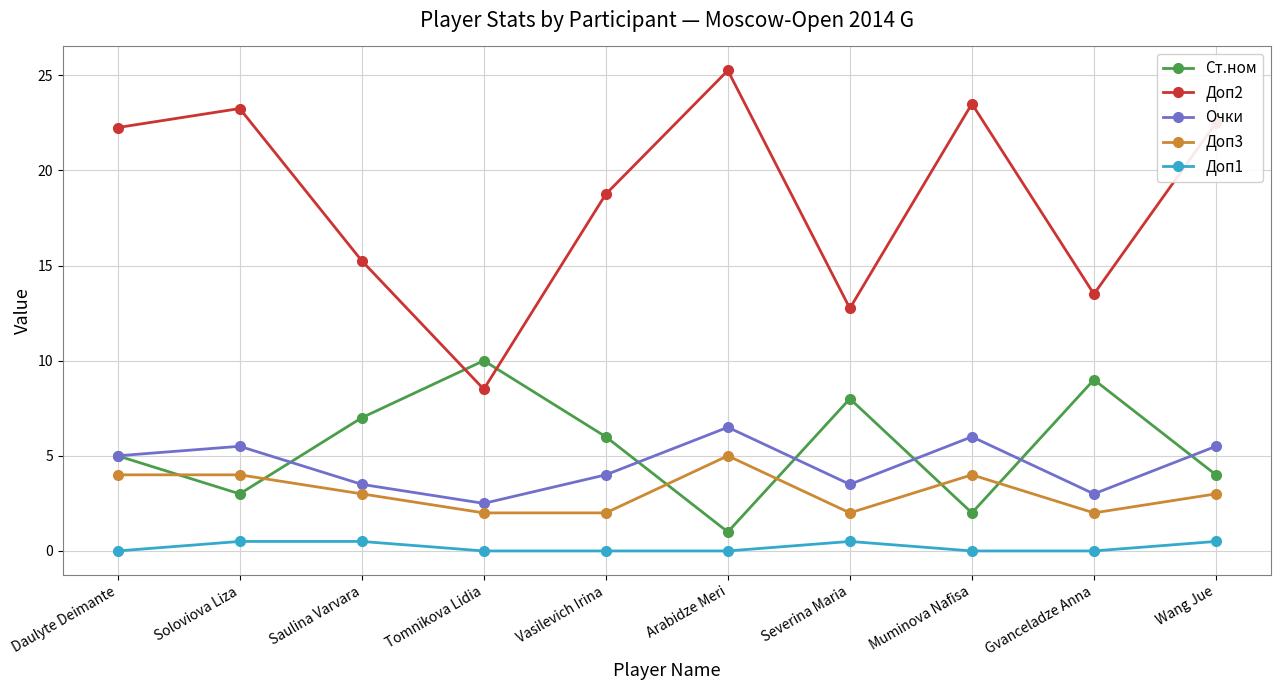

What is the lowest value of the Ст.ном series?

1.0